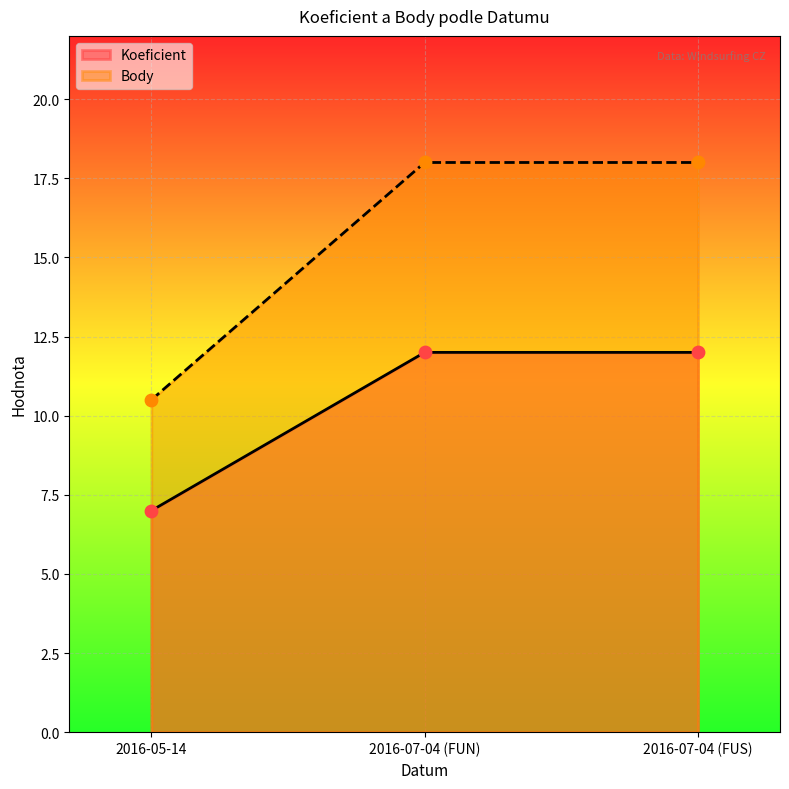

Which series has the largest Y range (max minus min)?

Koeficient